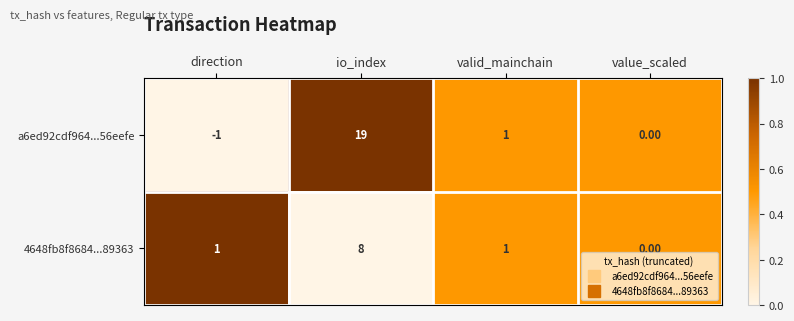

At which category is the sum across all series the highest?

io_index